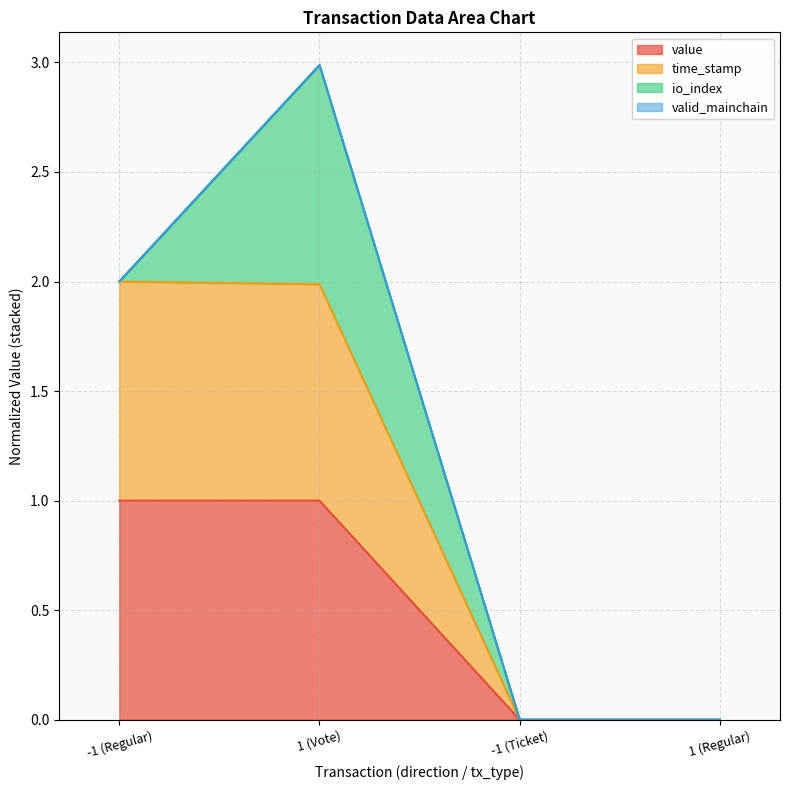

Between -1 (Regular) and -1 (Ticket), which series saw the biggest shift?

time_stamp